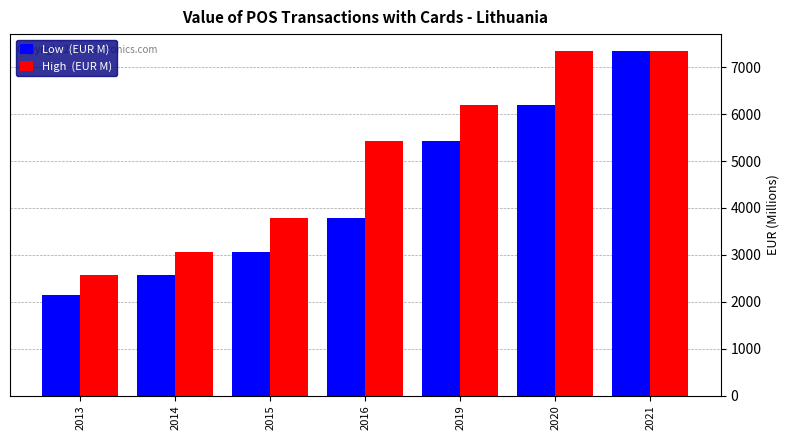

What is the spread (max minus min) of values at 2015?

734.4